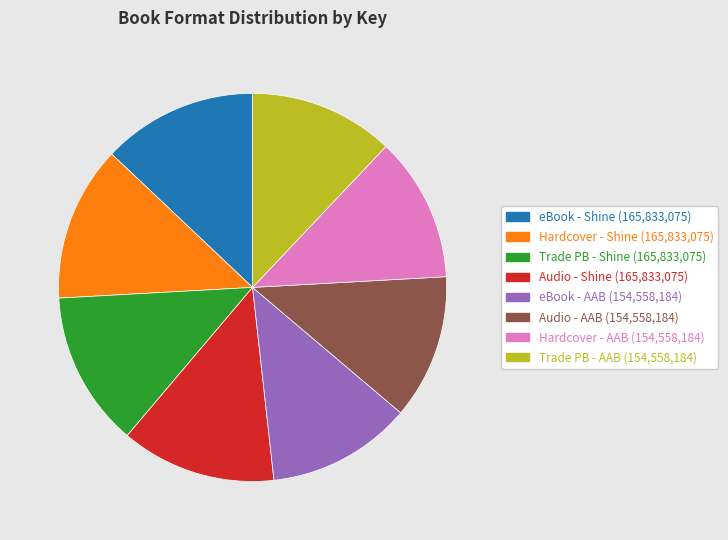

Does any single category account for the majority?

No